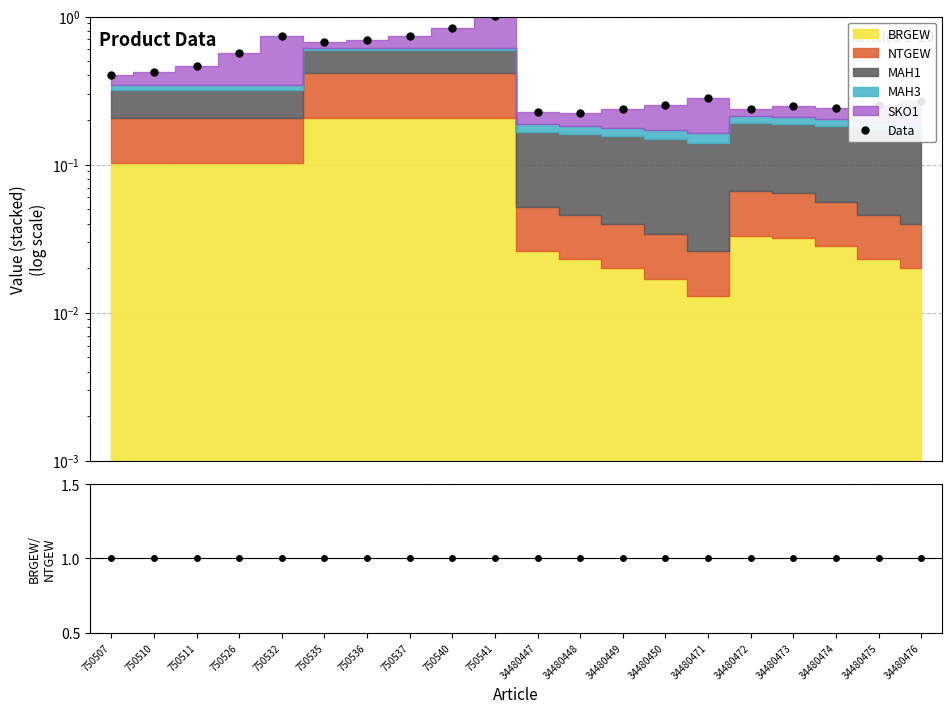

The value of Data at 34480447 is 0.2. True or false?

True